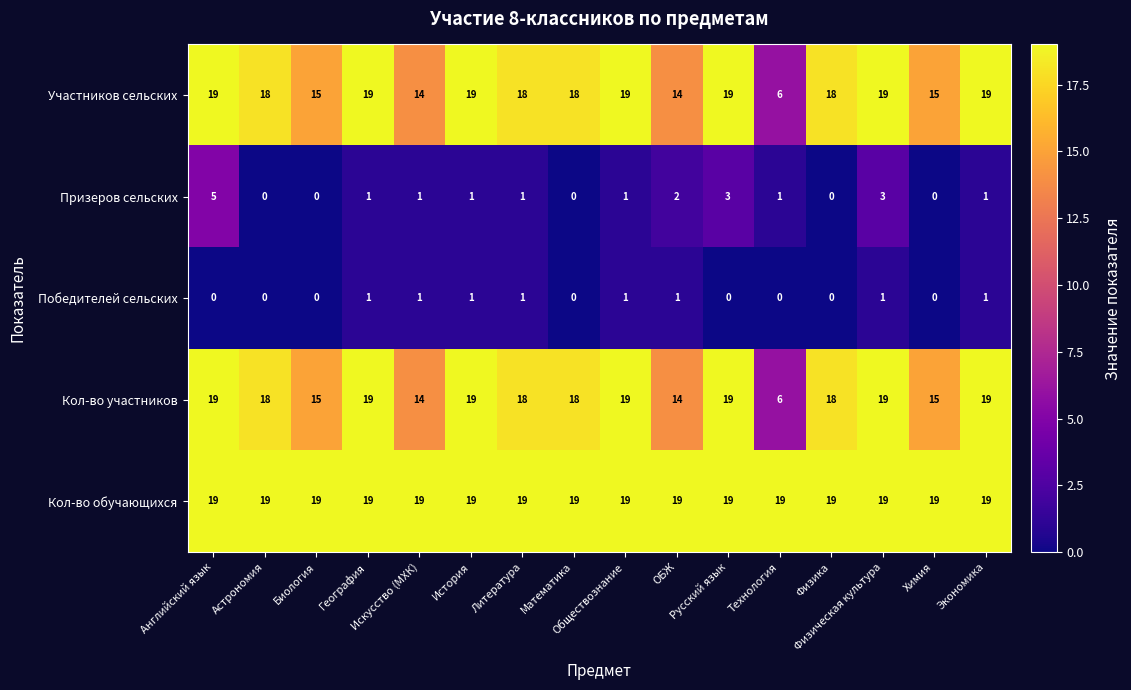

What is the difference between the maximum and second lowest values in the Кол-во участников series?

5